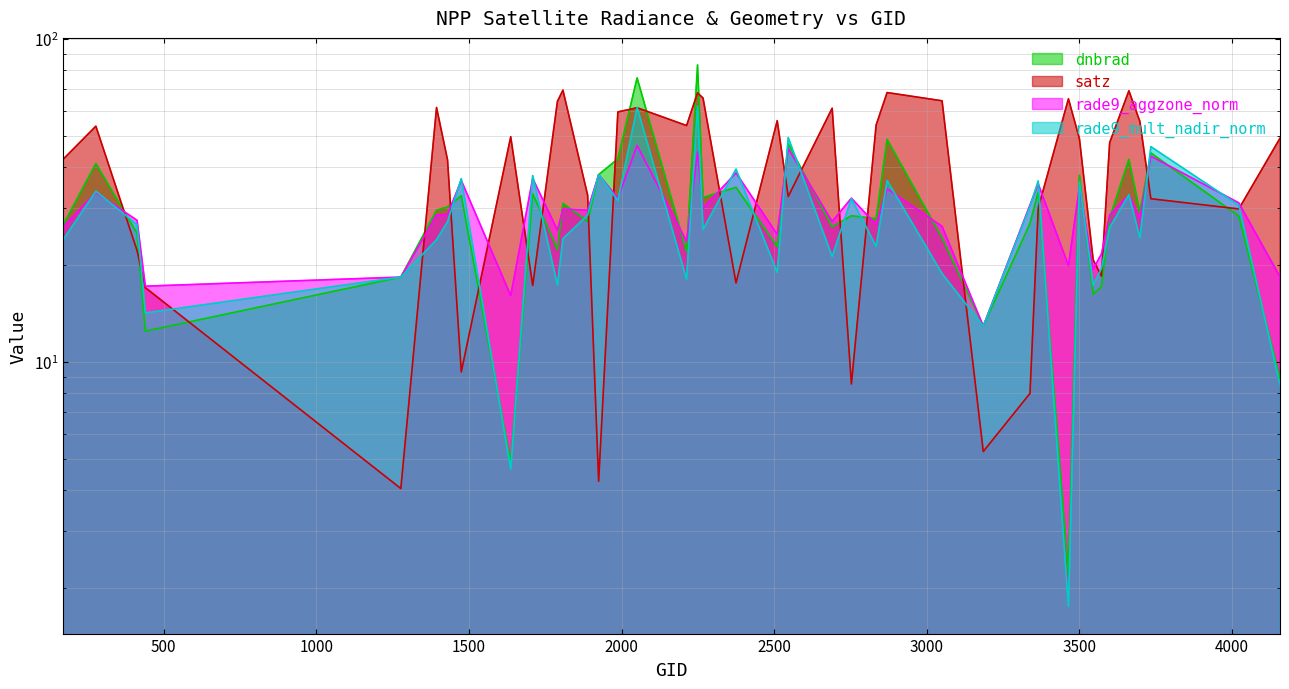

Which has a higher value, 2267 or 3734?

3734